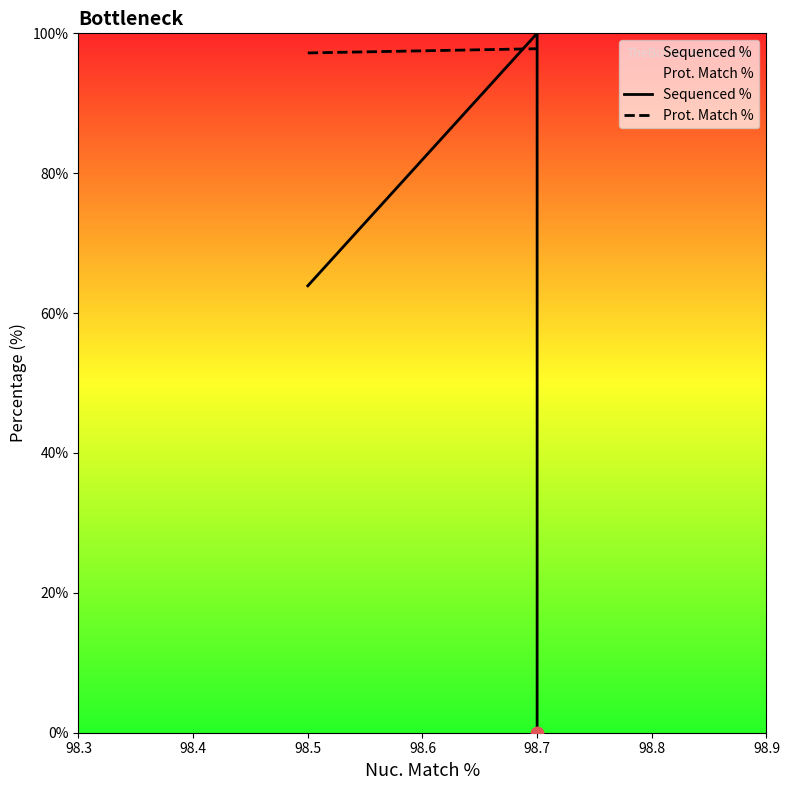

What are all the series names shown in the legend?

Sequenced %, Prot. Match %